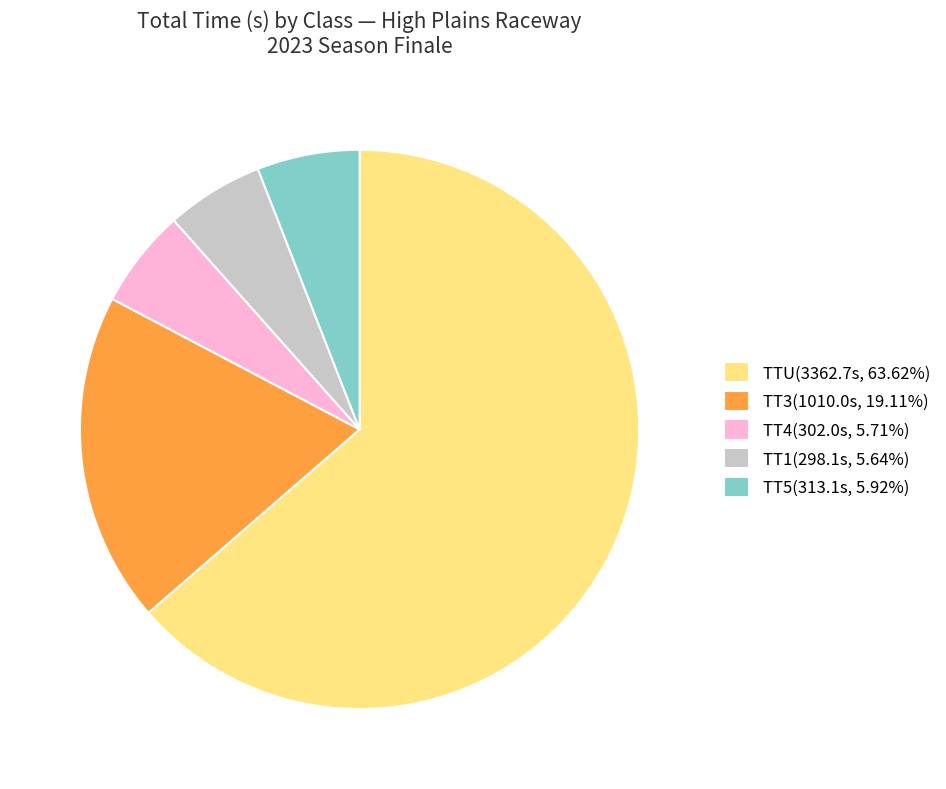

What is the ratio of the value at TTU(3362.7s, 63.62%) to the value at TT1(298.1s, 5.64%)?

11.3